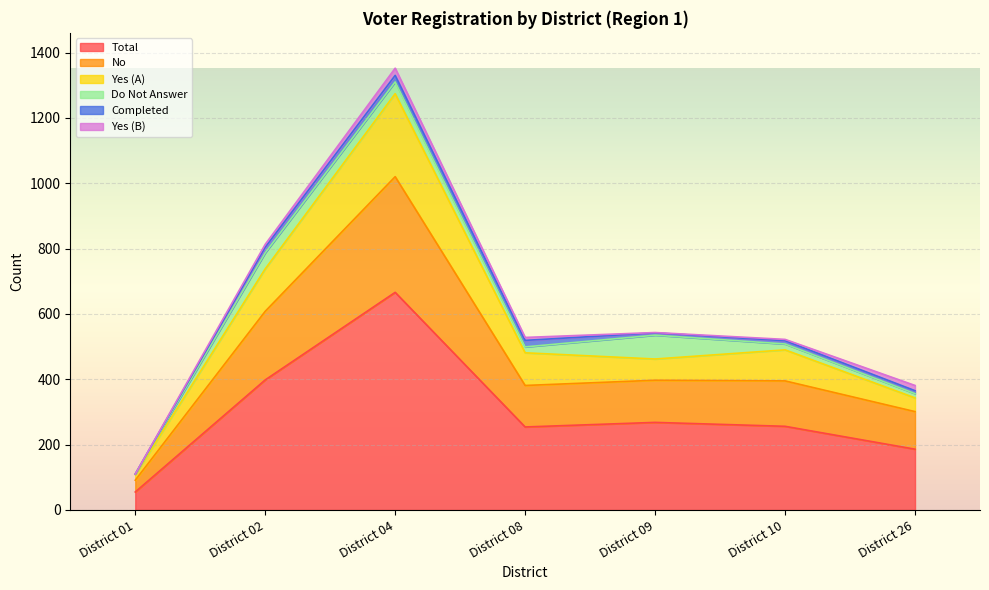

Which category has the lowest value in the Total series?

District 01